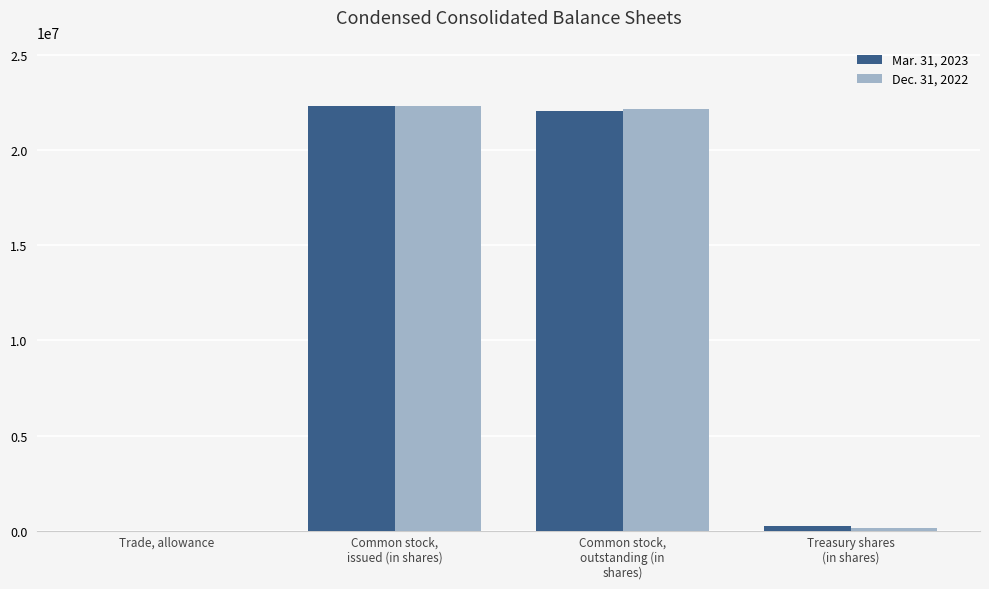

Reading left to right, transcribe all the data shown in this chart.

Mar. 31, 2023: Trade, allowance=5672	Common stock,
issued (in shares)=22300971	Common stock,
outstanding (in
shares)=22050556	Treasury shares
(in shares)=250415
Dec. 31, 2022: Trade, allowance=5381	Common stock,
issued (in shares)=22293687	Common stock,
outstanding (in
shares)=22166450	Treasury shares
(in shares)=127237